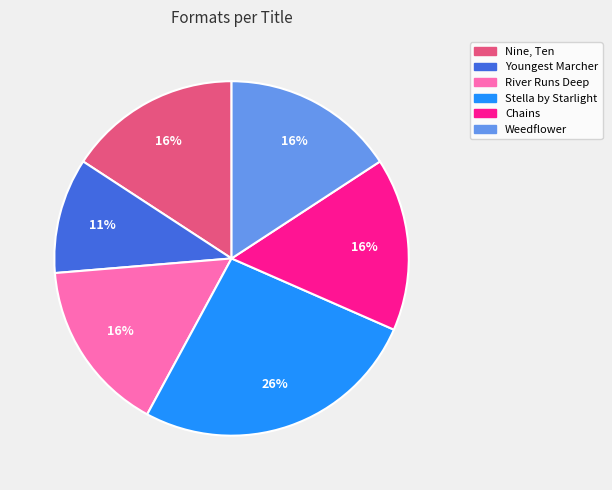

Does any single category account for the majority?

No